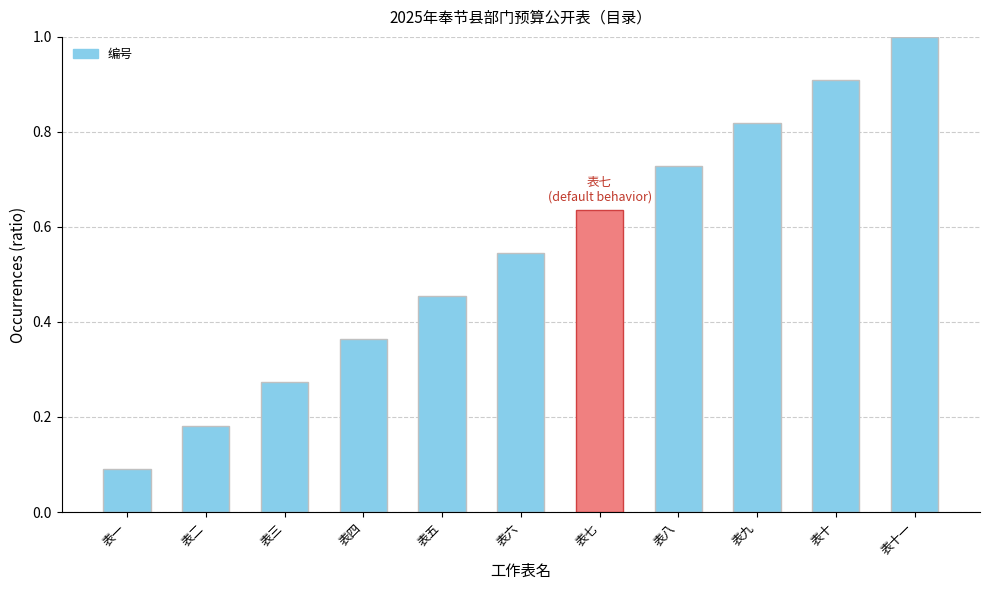

How many categories are shown in the chart?

11